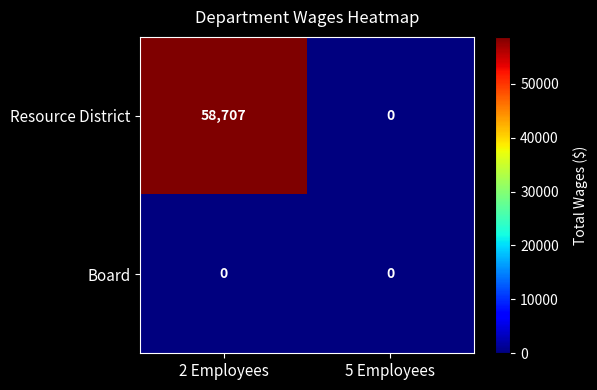

Which category has the lowest value in the Resource District series?

5 Employees